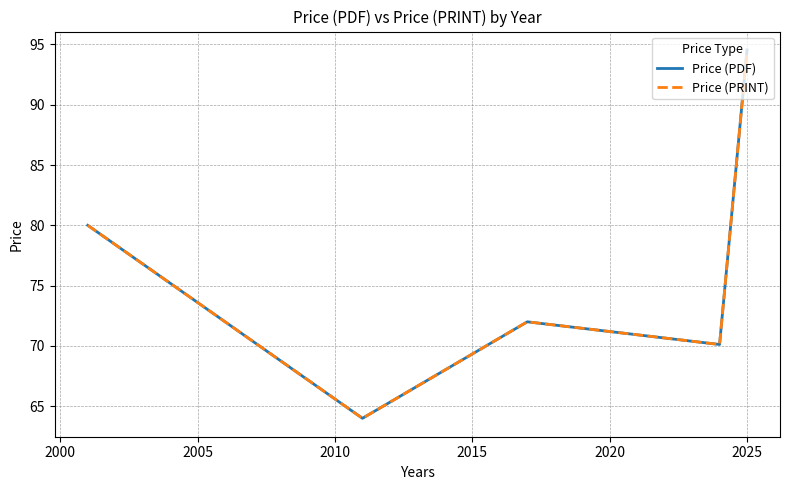

Which series has the largest total across all categories?

Price (PDF)